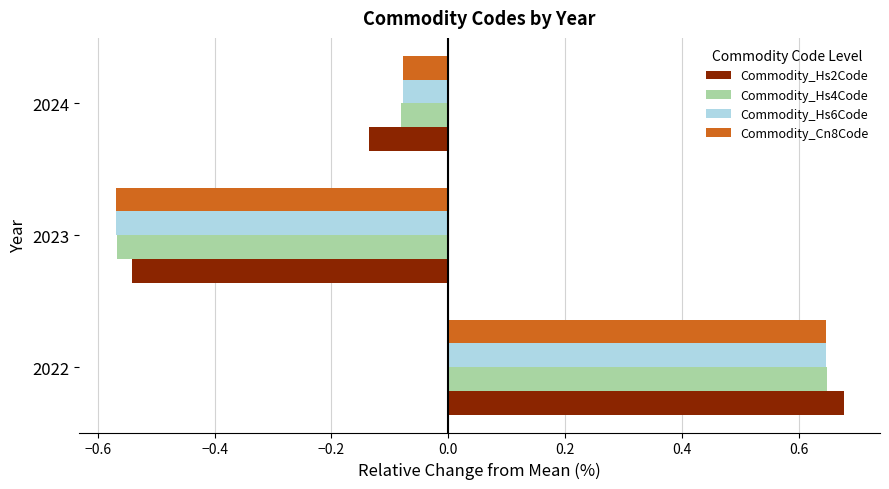

What is the total value across all series at 2024?

-0.4